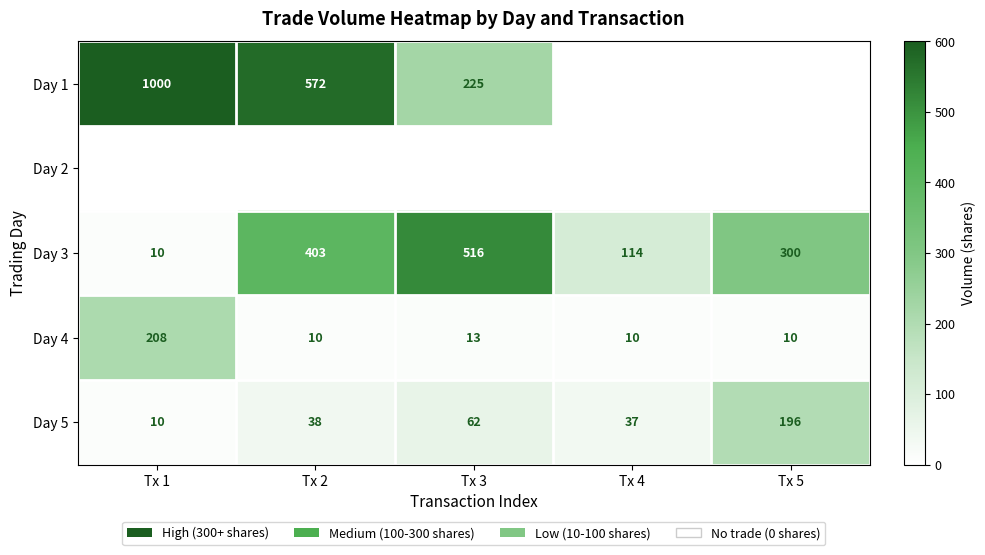

Is the value of Day 1 at Tx 2 greater than the value of Day 5 at Tx 5?

Yes